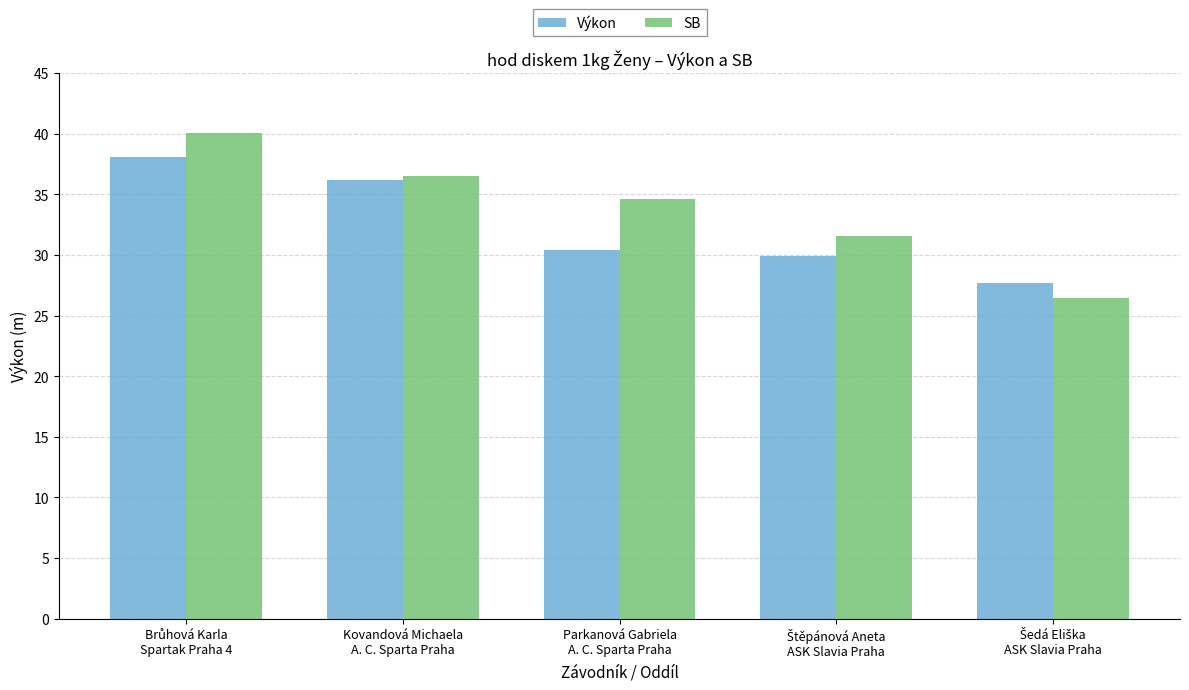

How many groups of bars are there?

5